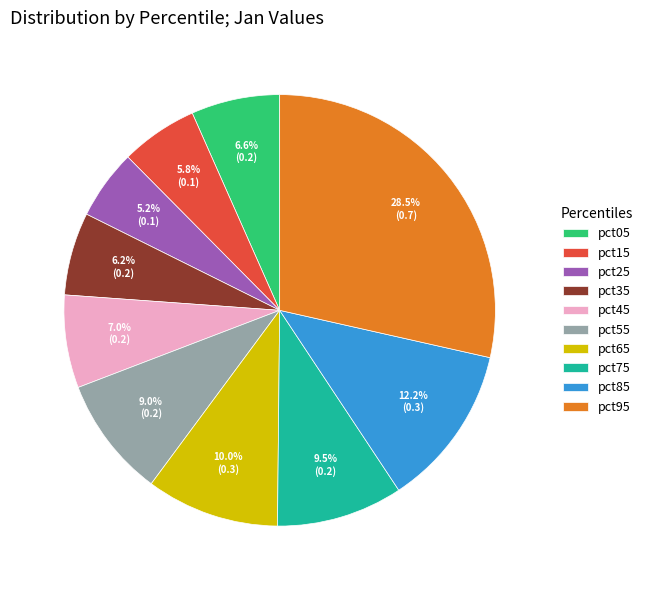

Does any single category account for the majority?

No